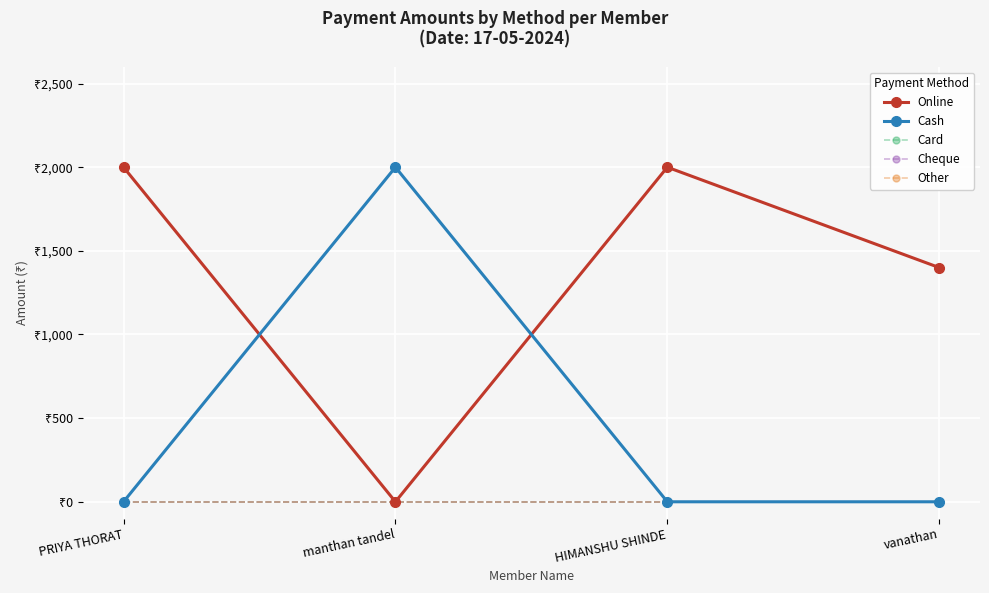

What is the total value across all series at vanathan?

1400